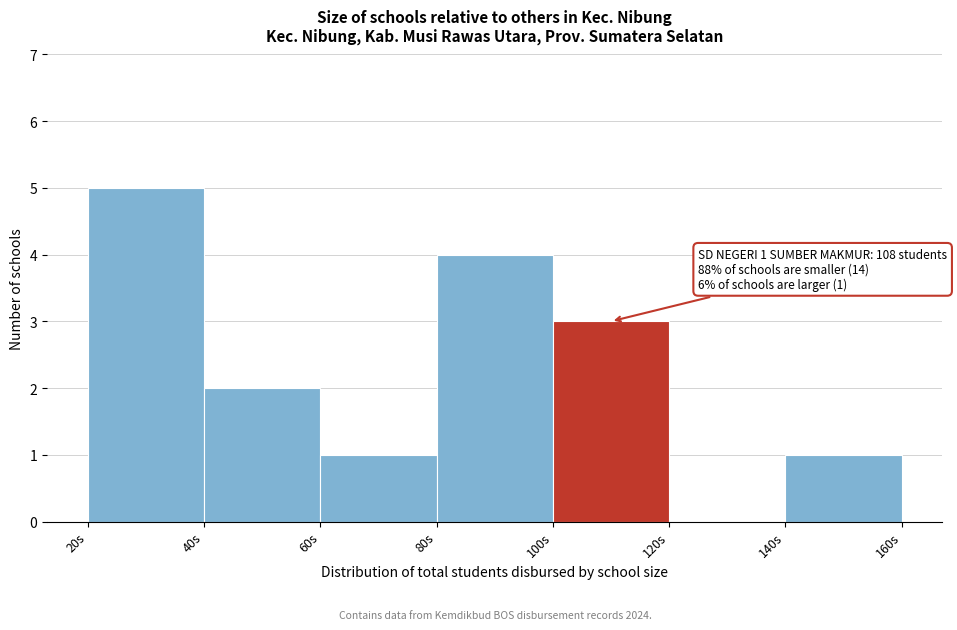

Which range on the x-axis has the tallest bar?

20 to 40